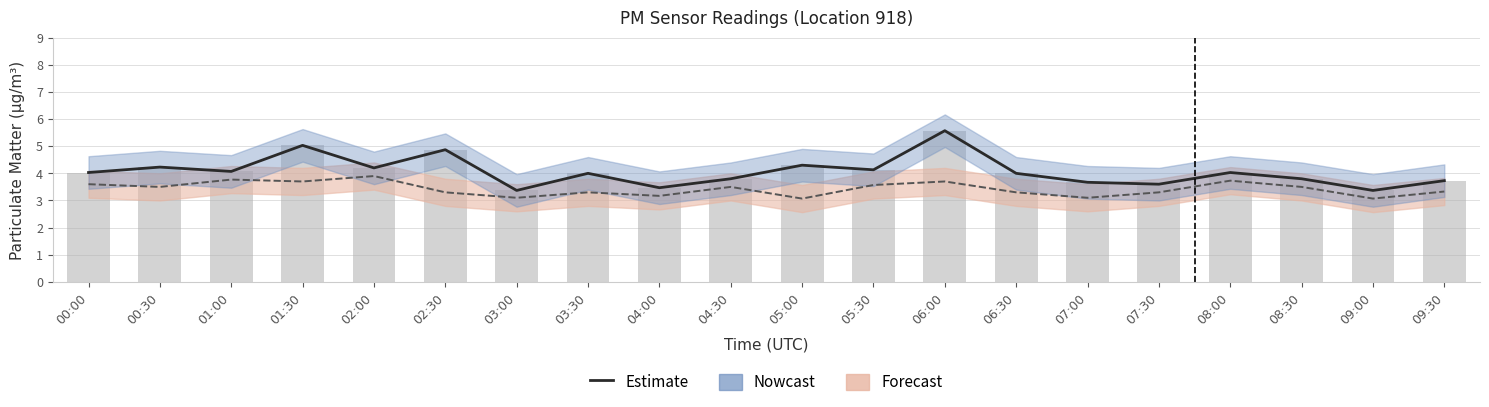

Rank the categories by value from highest to lowest.

06:00, 01:30, 02:30, 05:00, 00:30, 02:00, 05:30, 01:00, 00:00, 08:00, 03:30, 06:30, 04:30, 08:30, 09:30, 07:00, 07:30, 04:00, 03:00, 09:00